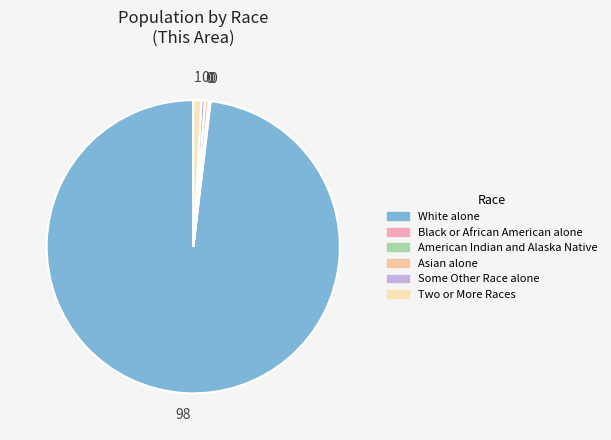

What percentage do Black or African American alone and Asian alone together represent?

0.5%